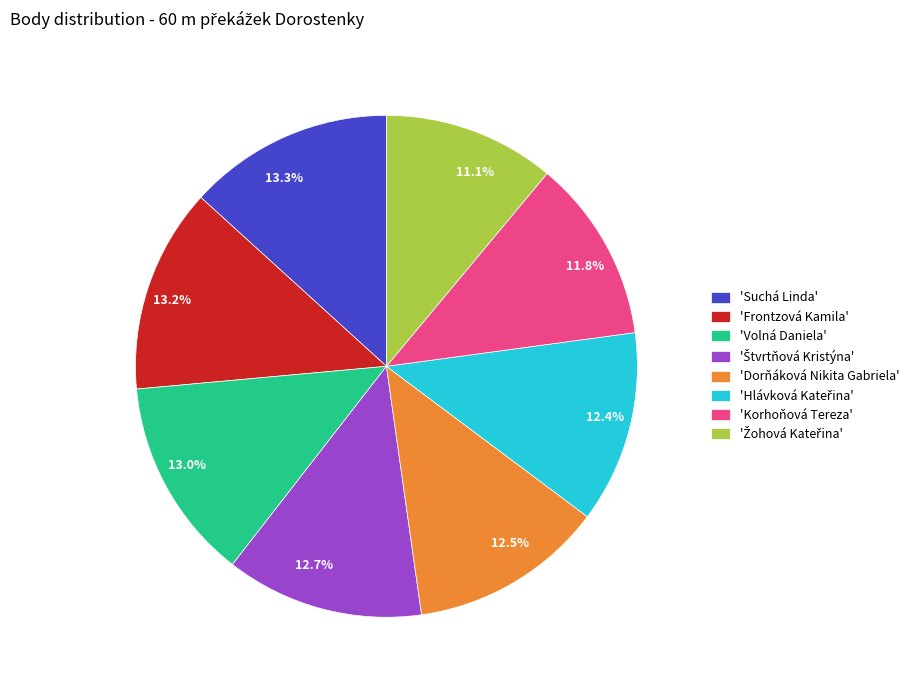

What portion of the pie excludes 13.0%?

87.0%